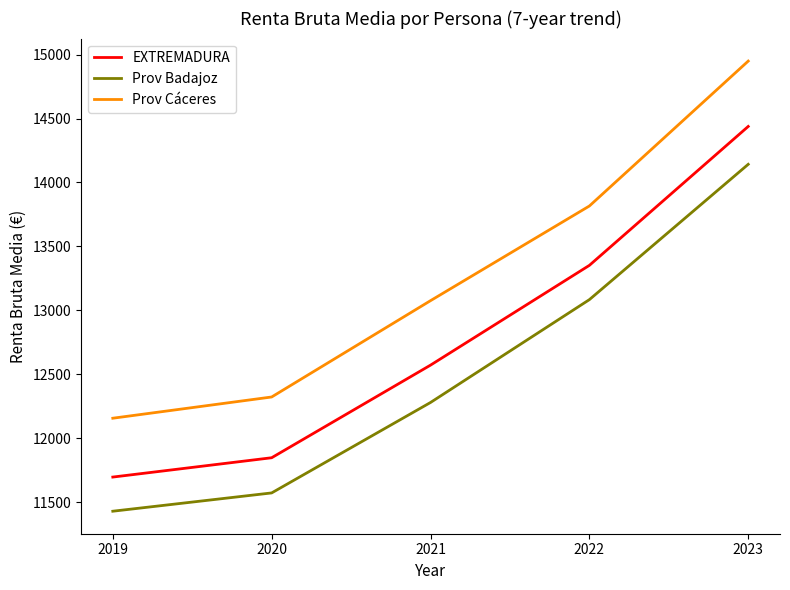

True or false: Prov Cáceres and Prov Badajoz cross at least once.

False